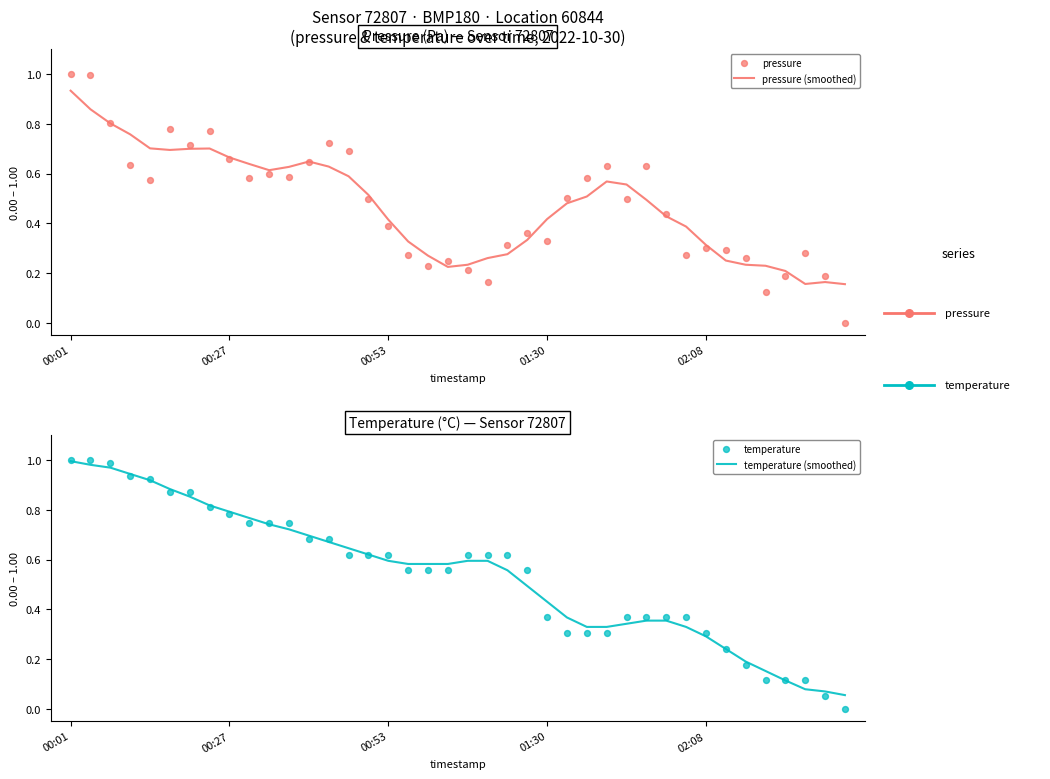

At how many categories does at least one series exceed 0?

40